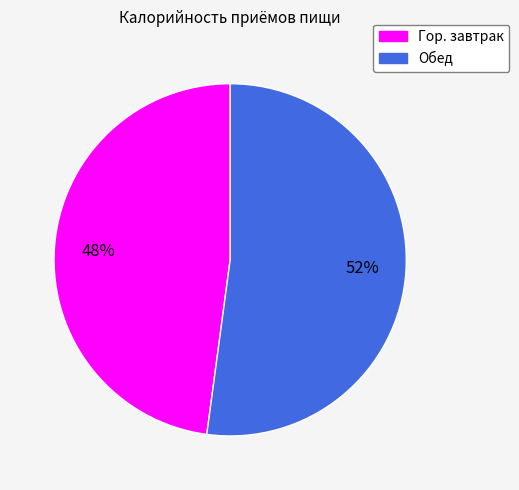

Rank the categories by value from lowest to highest.

Гор. завтрак, Обед